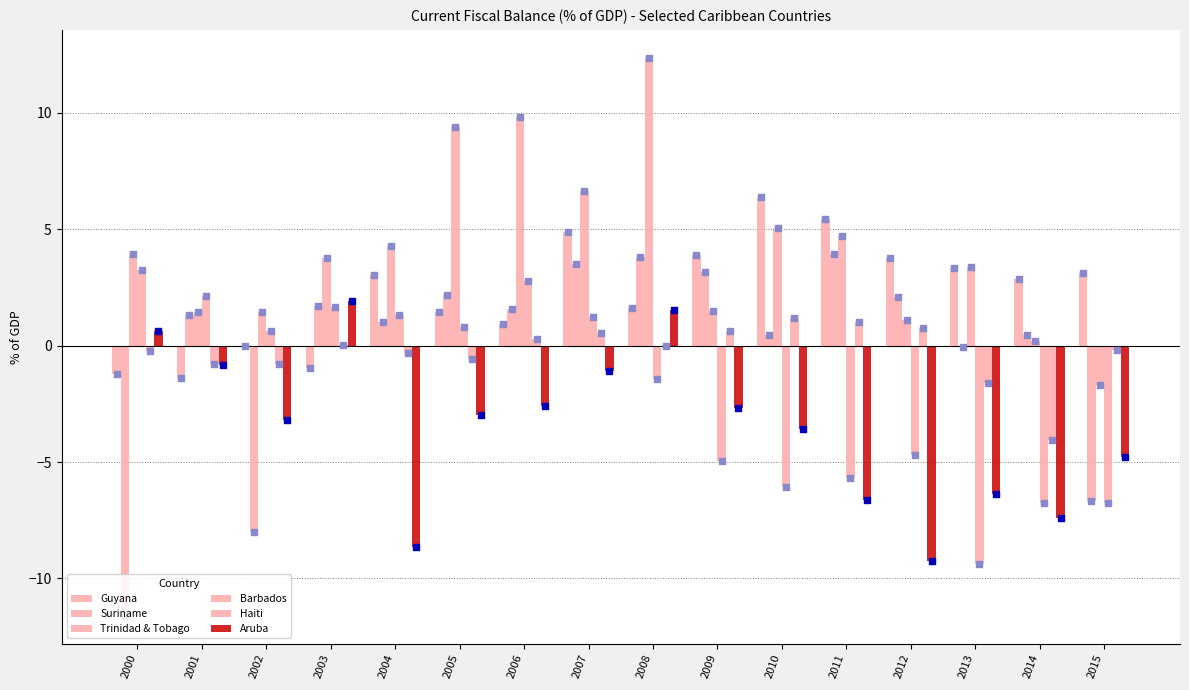

Which series has the widest spread of Y values?

Suriname